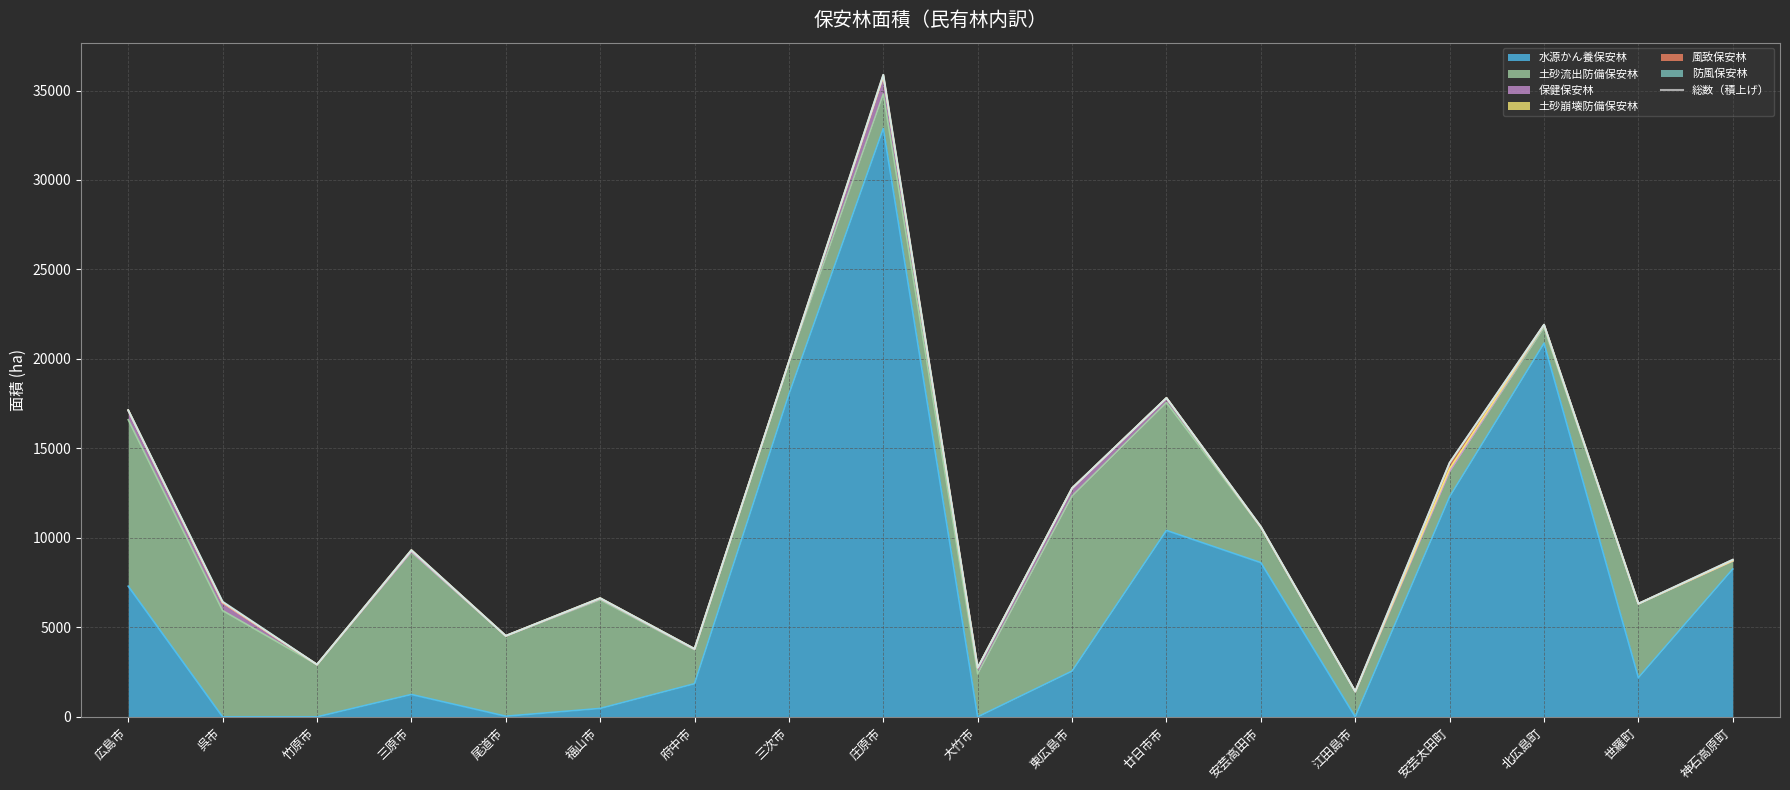

What is the maximum value shown in the chart?

35879